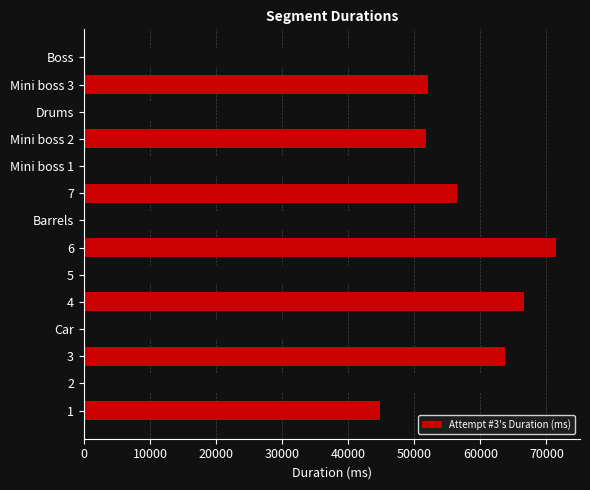

At which category does the chart reach its minimum across all series?

Drums